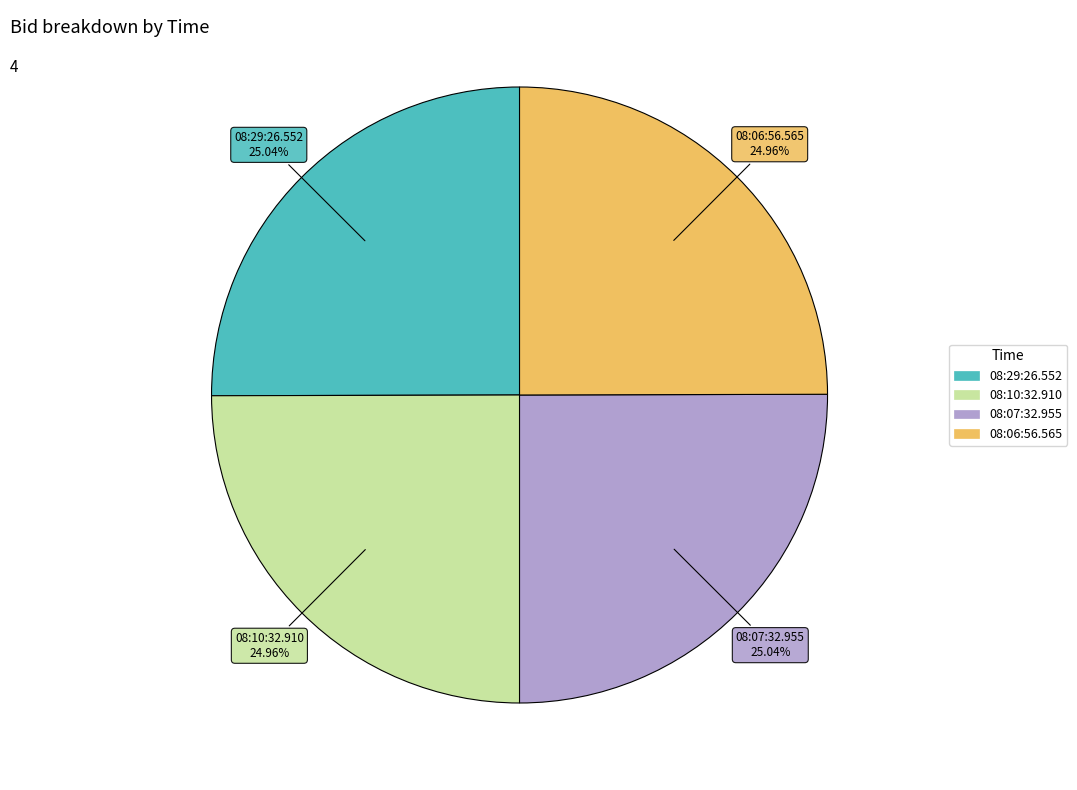

Is 08:07:32.955 the majority of the pie?

No